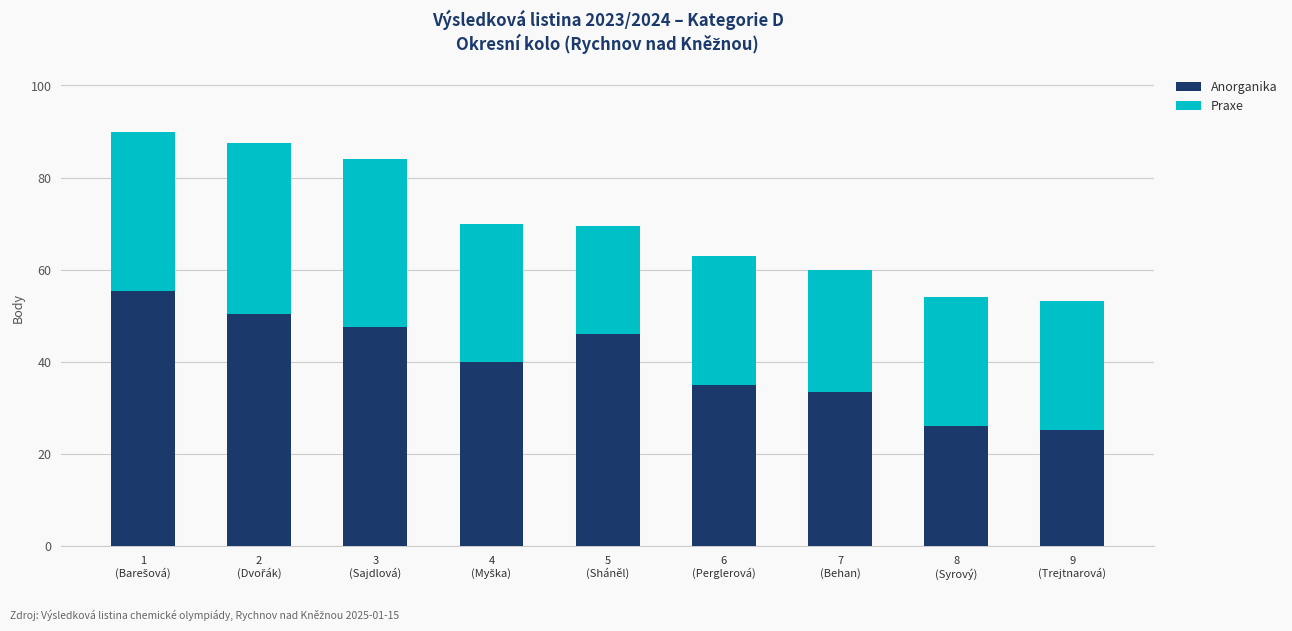

What is the highest value of the Anorganika series?

55.5